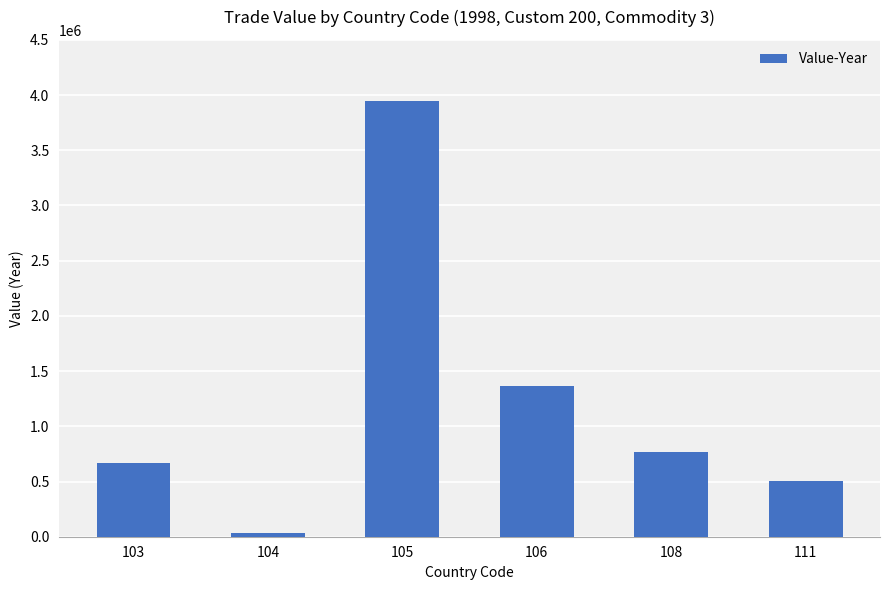

Count the number of data series in this chart.

1